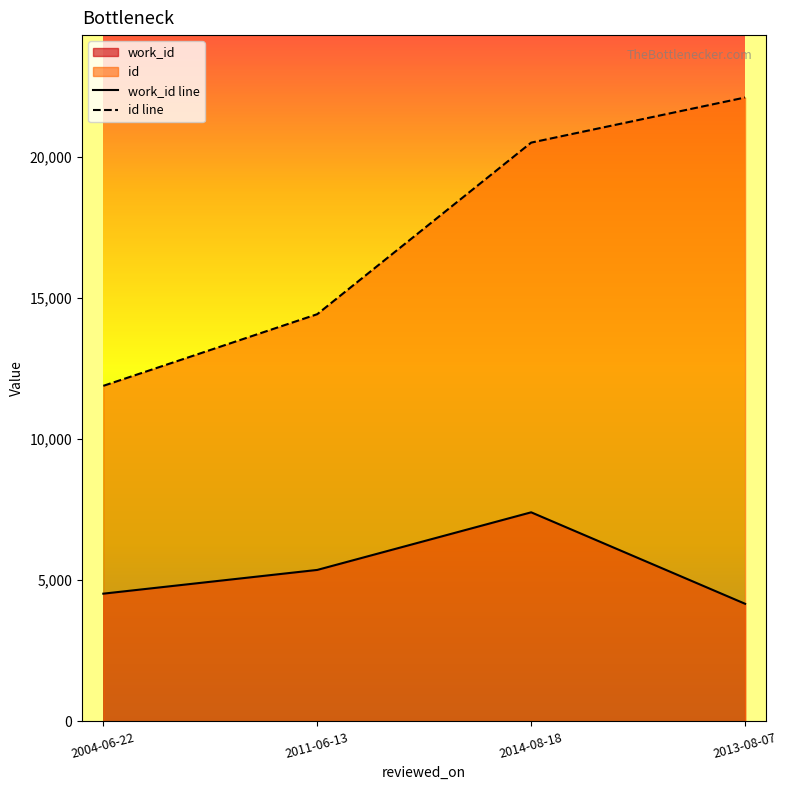

What is the value of the work_id line point at the 3rd from the left?

7407